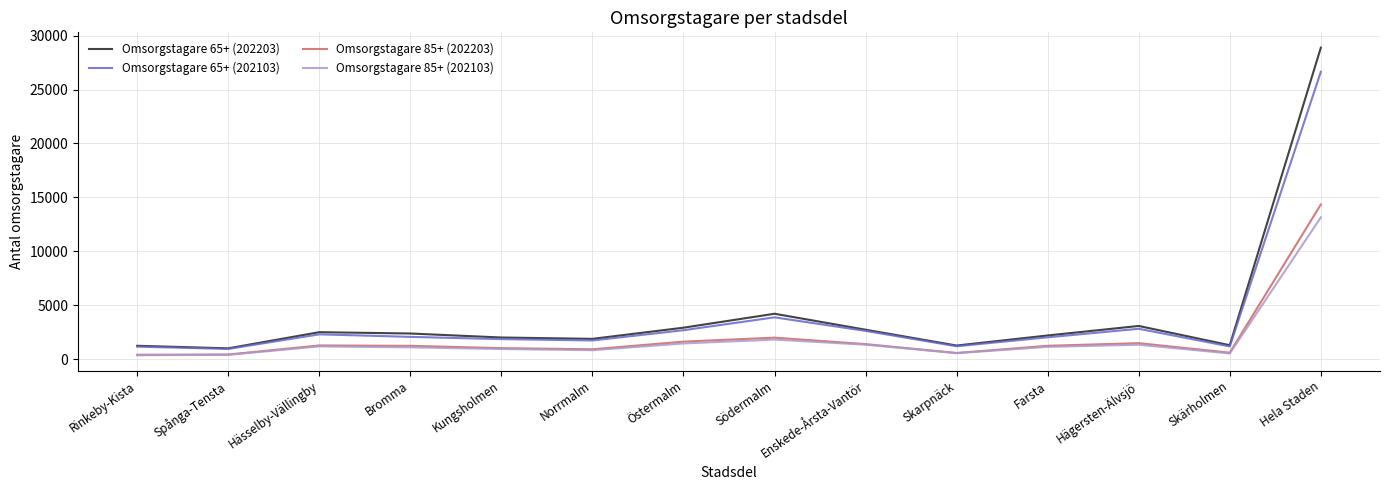

What is the difference between the highest and lowest values at Hässelby-Vällingby?

1319